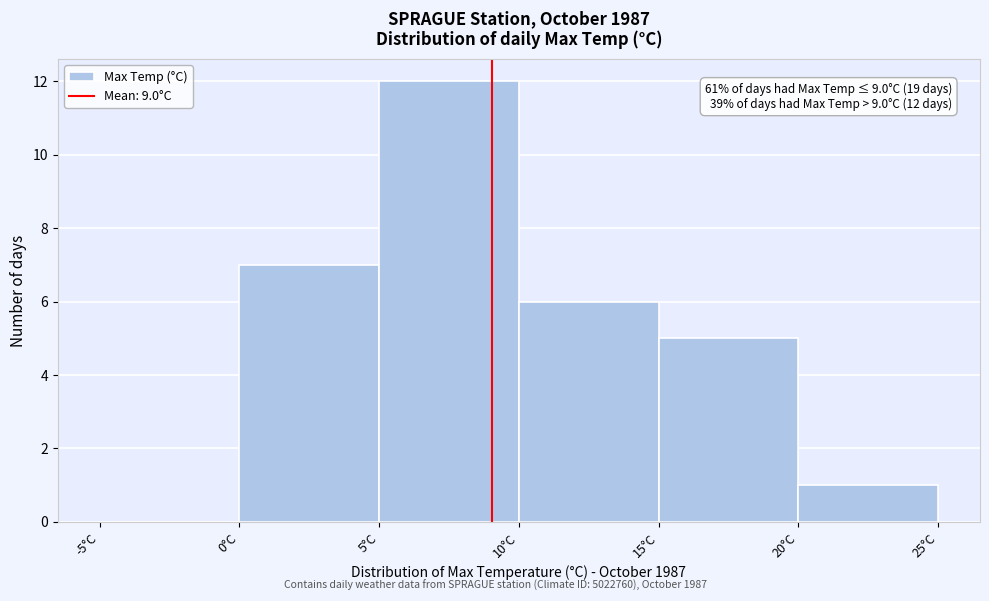

Over which range of the x-axis is the bar tallest?

5 to 10